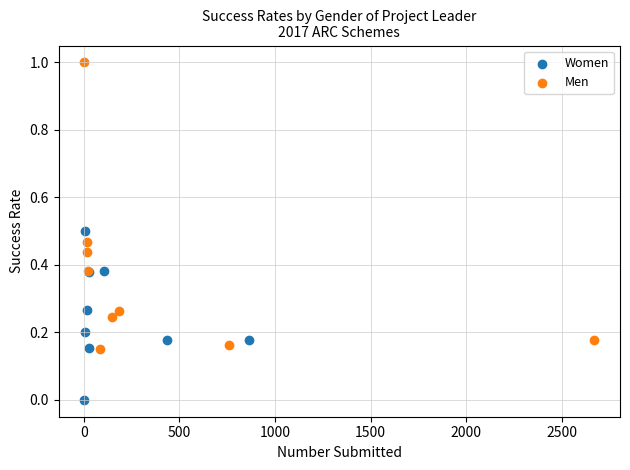

Which series reaches the maximum Y coordinate?

Men